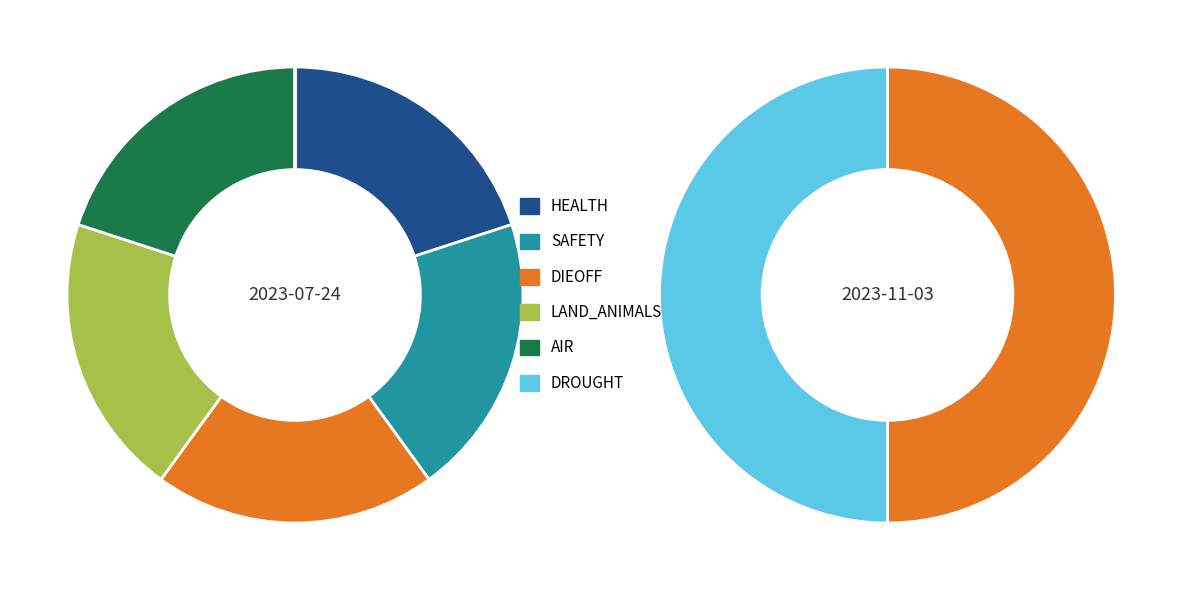

To the nearest percent, what is the average slice percentage?

17%